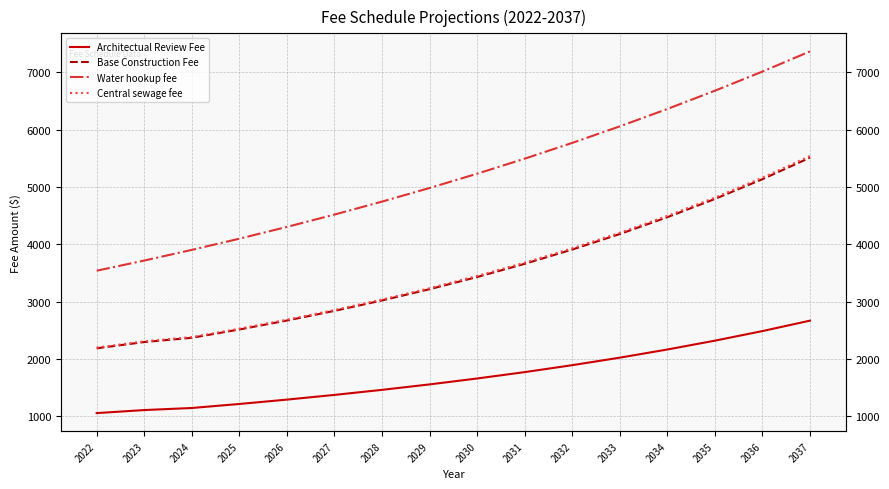

Which series changed the most between 2027 and 2033?

Water hookup fee